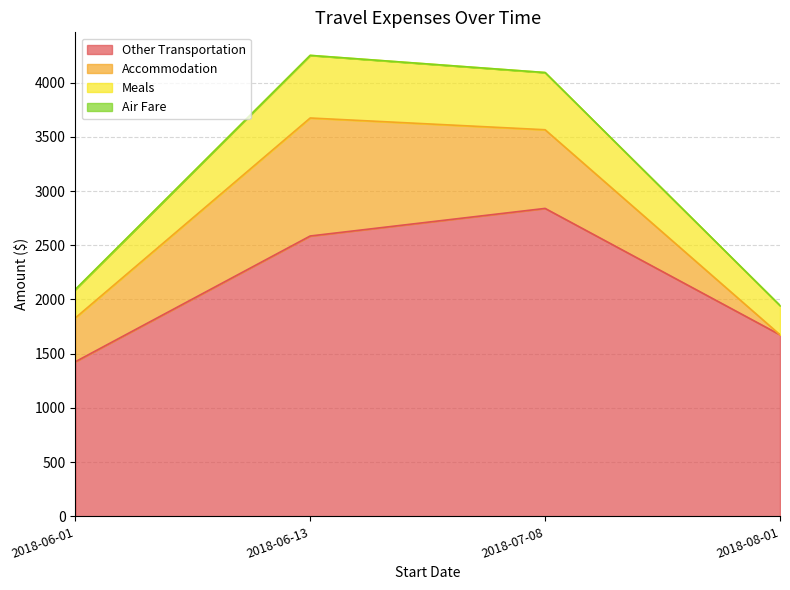

Which category has the highest value in the Other Transportation series?

2018-07-08